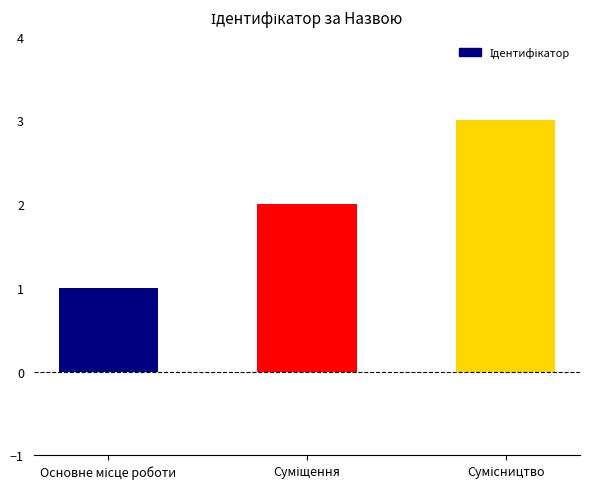

What is the greatest value displayed?

3